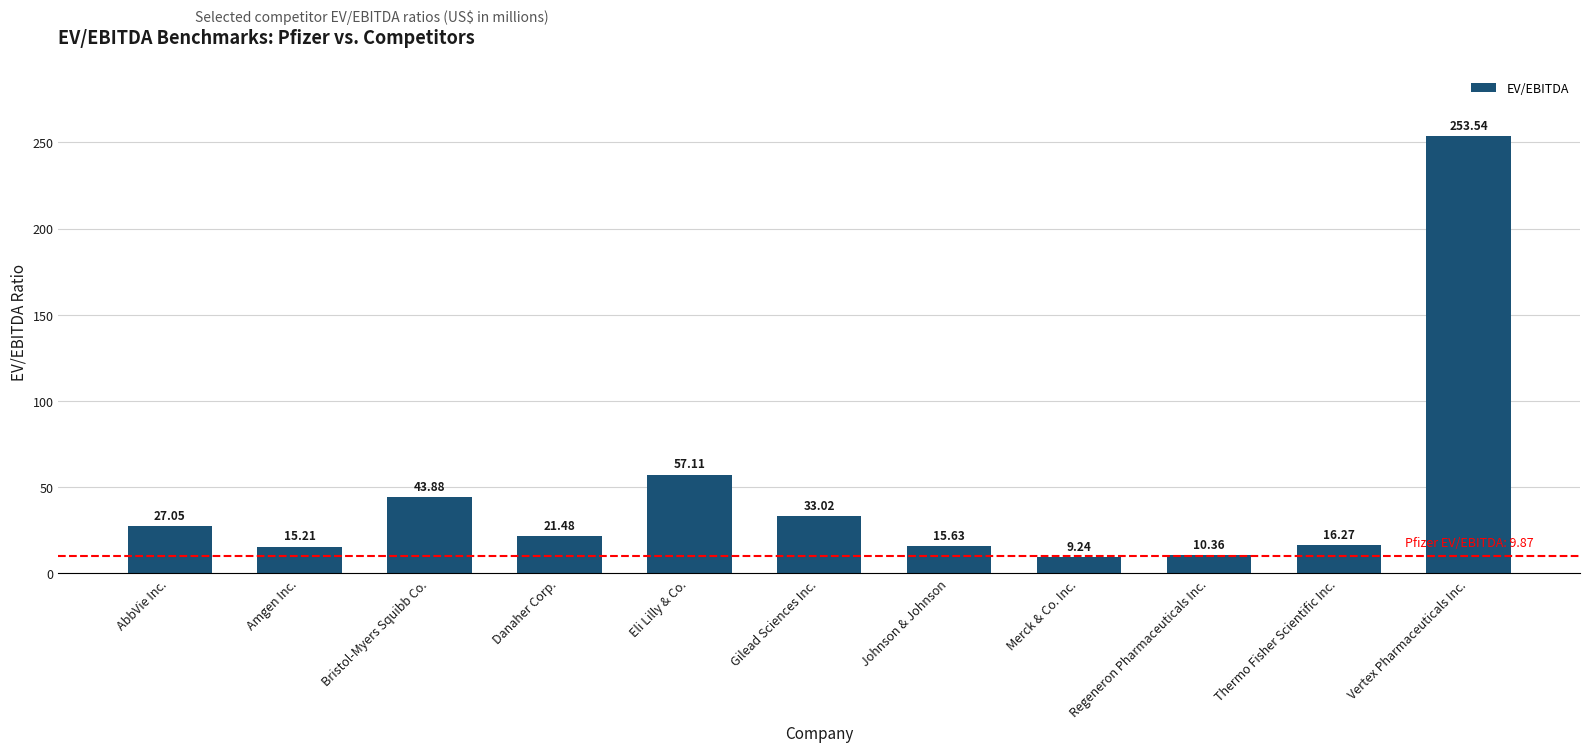

How many values are below 21?

5